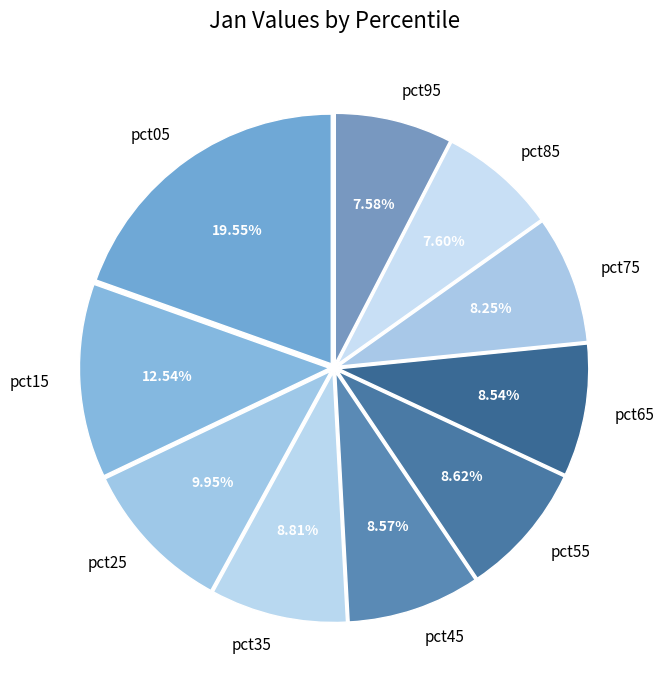

Does any single category account for the majority?

No